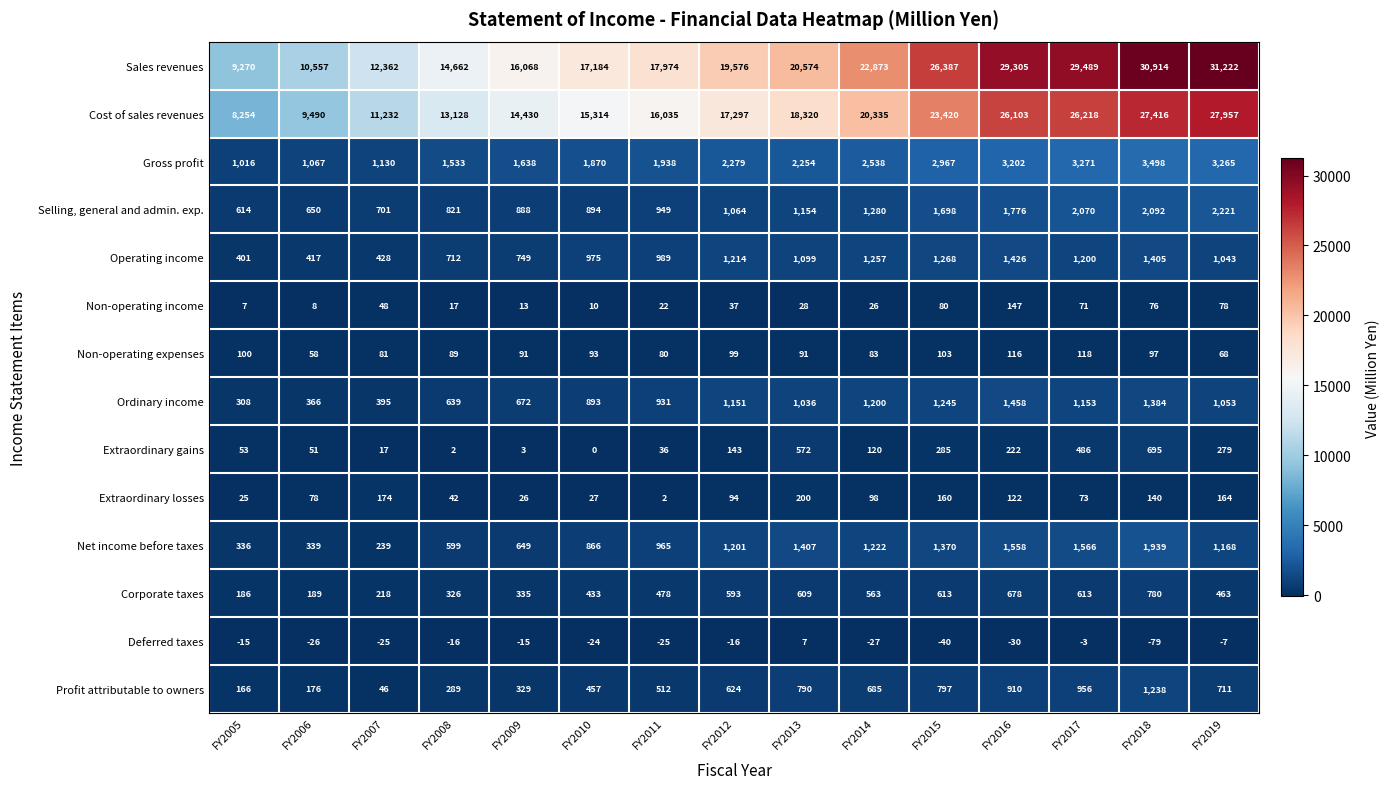

At which label does Net income before taxes first exceed 1168?

FY2012